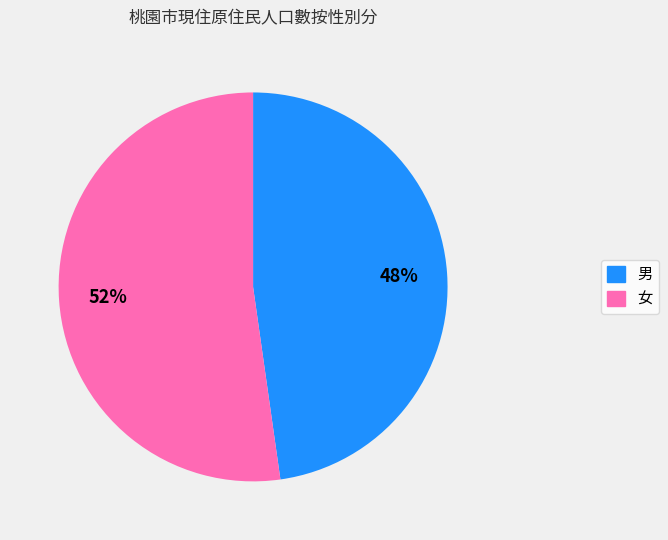

The 女 slice represents 52% of the pie. True or false?

True